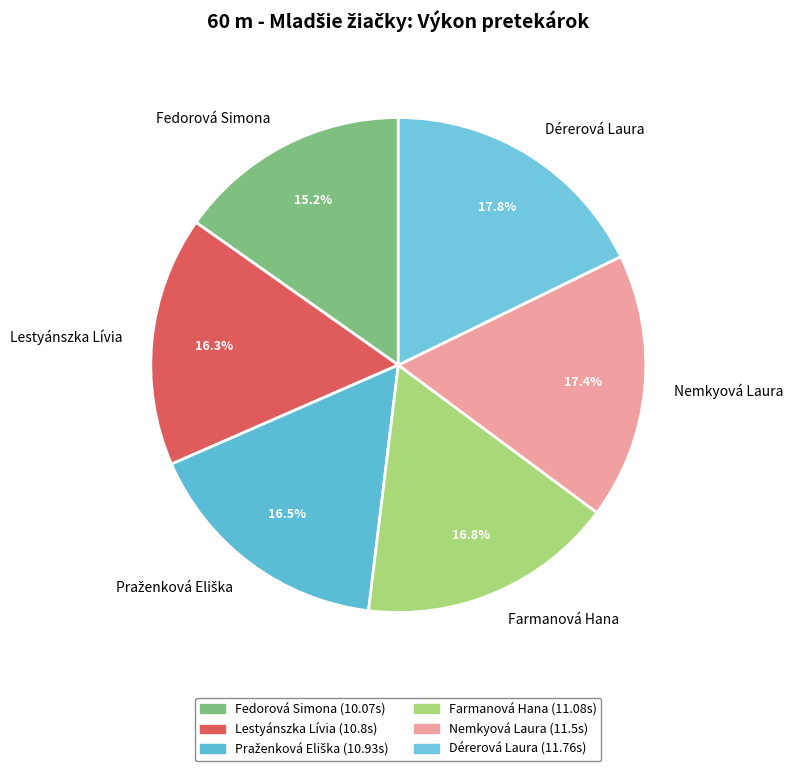

What portion of the pie excludes Fedorová Simona?

84.8%